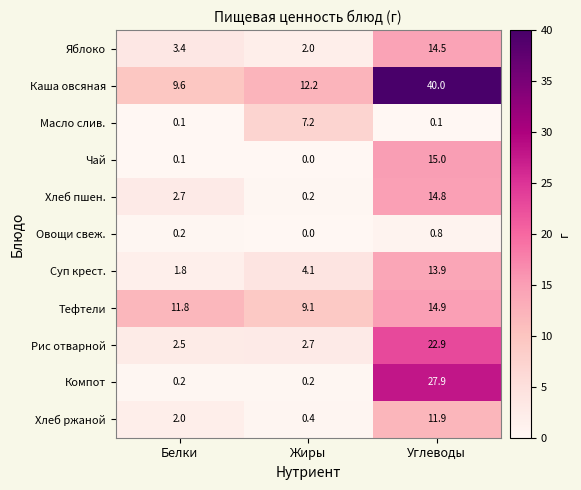

Rank the series by their maximum value, from lowest to highest.

Овощи свеж., Масло слив., Хлеб ржаной, Суп крест., Яблоко, Хлеб пшен., Тефтели, Чай, Рис отварной, Компот, Каша овсяная